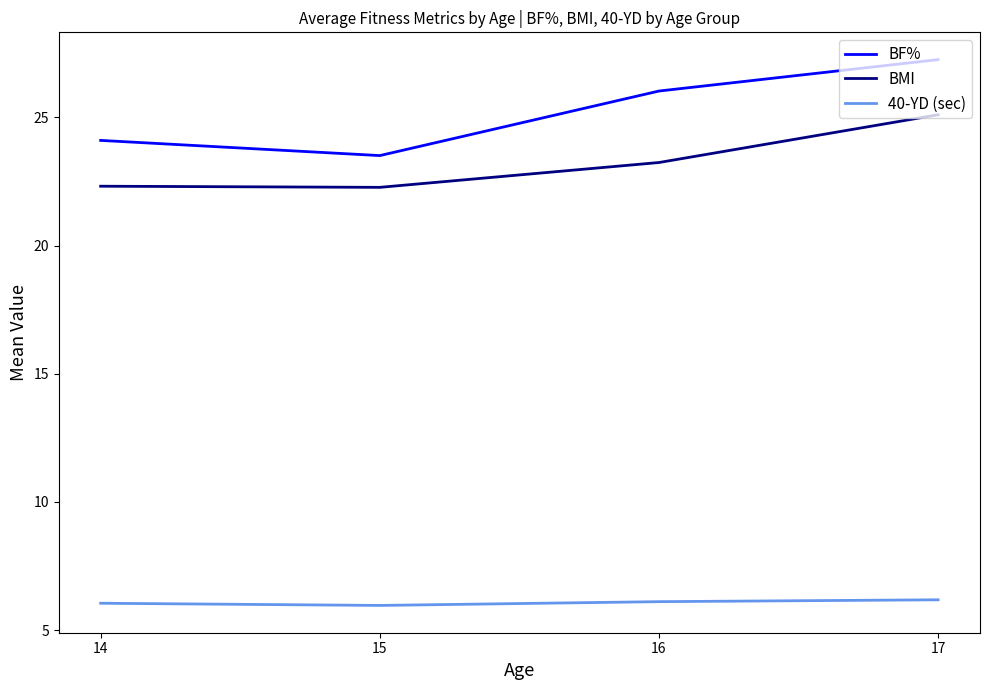

True or false: BF% and 40-YD (sec) intersect in this chart.

False